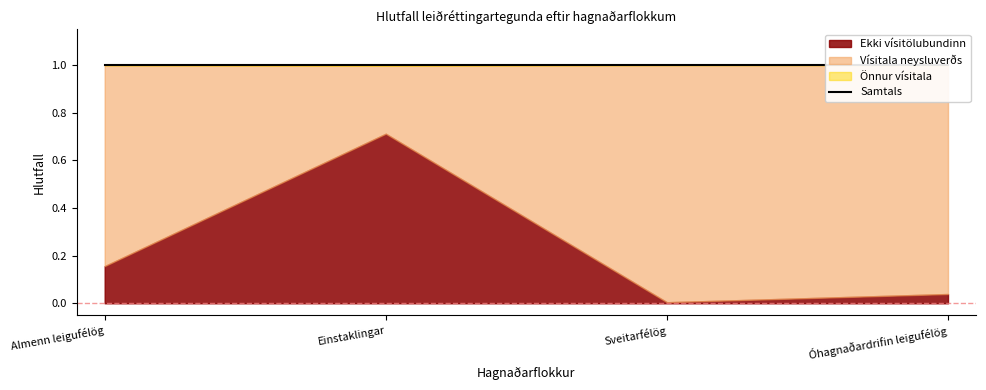

True or false: Vísitala neysluverðs and Önnur vísitala intersect in this chart.

False